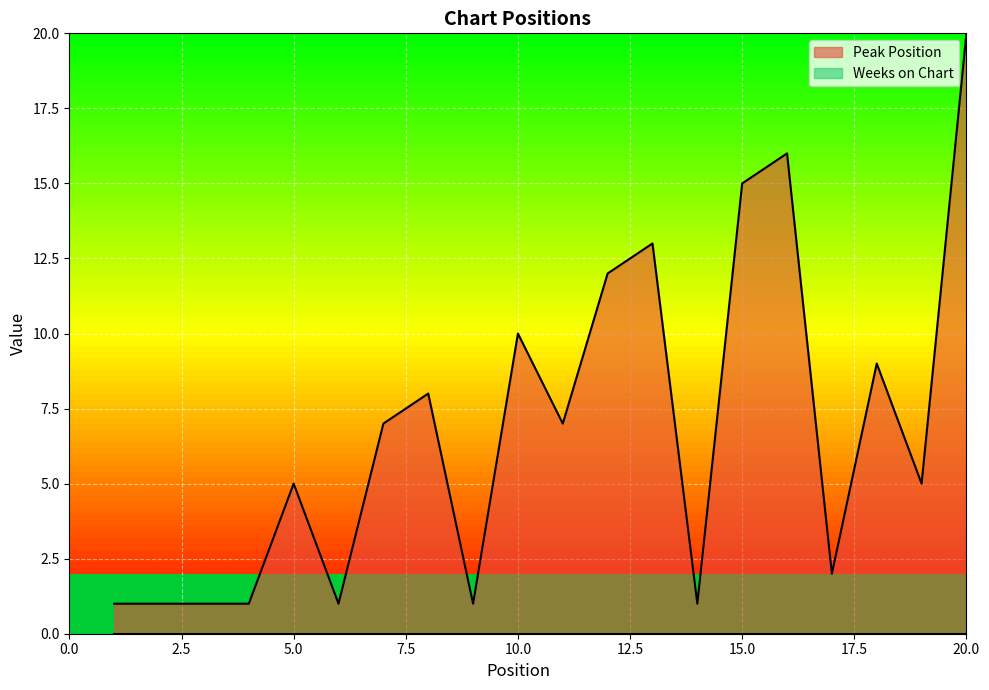

How many points are lower than both their immediate neighbors (excluding endpoints)?

6